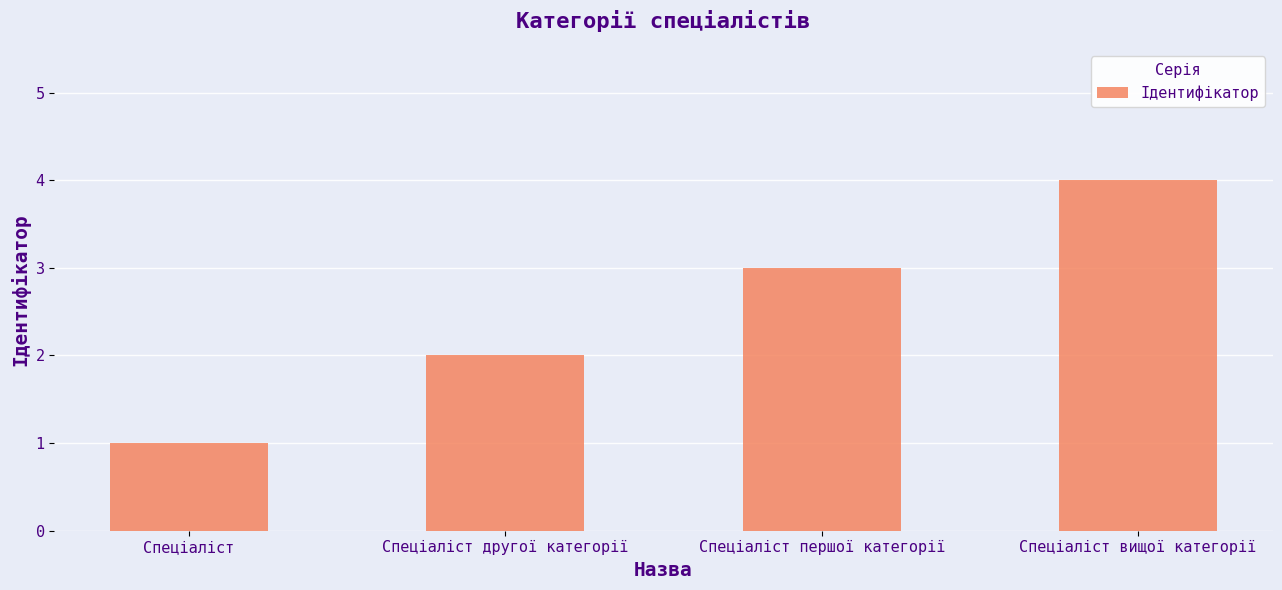

Which has a higher value, Спеціаліст першої категорії or Спеціаліст?

Спеціаліст першої категорії